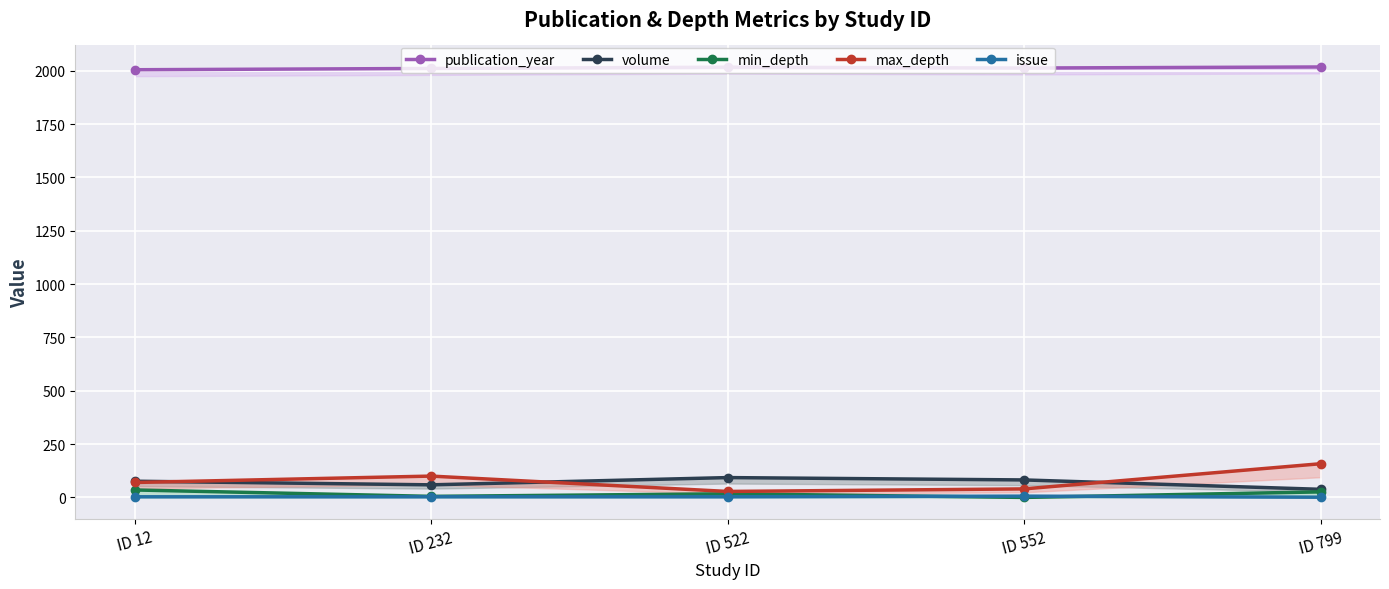

What is the difference between the maximum and minimum values in the min_depth series?

35